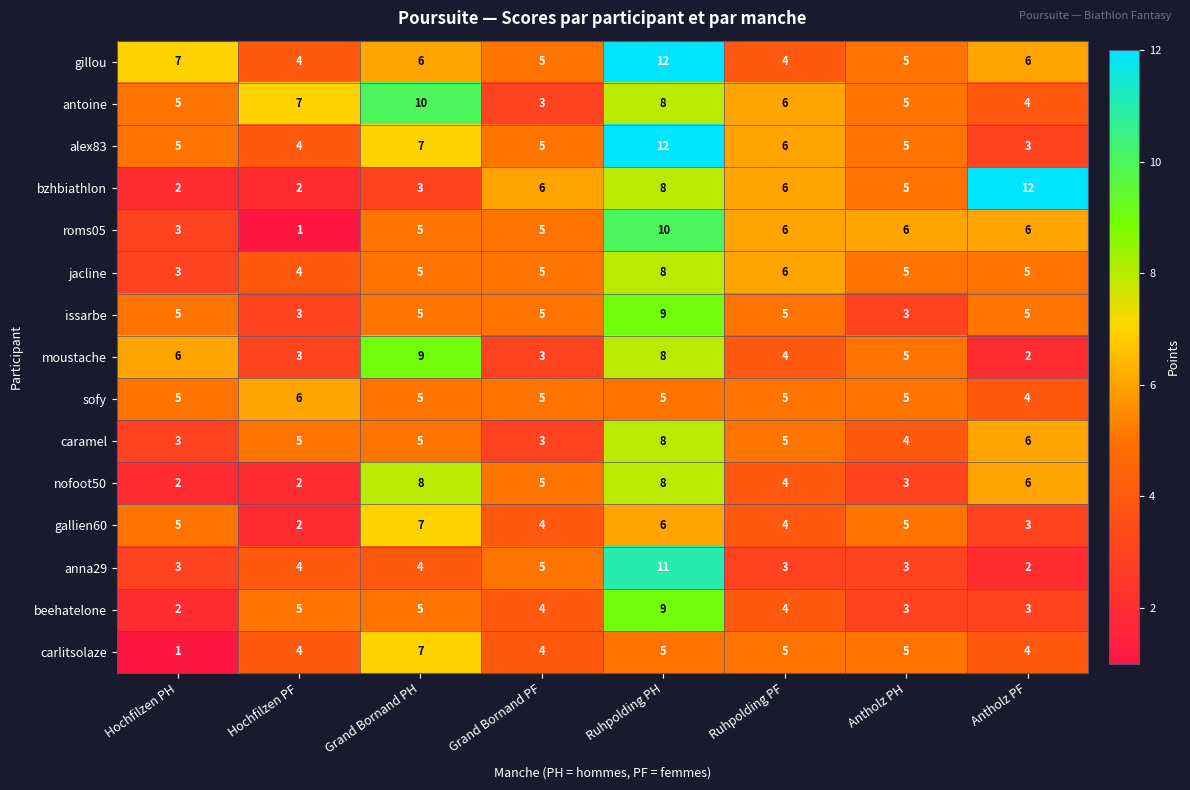

At which label is alex83 closest to 7?

Grand Bornand PH